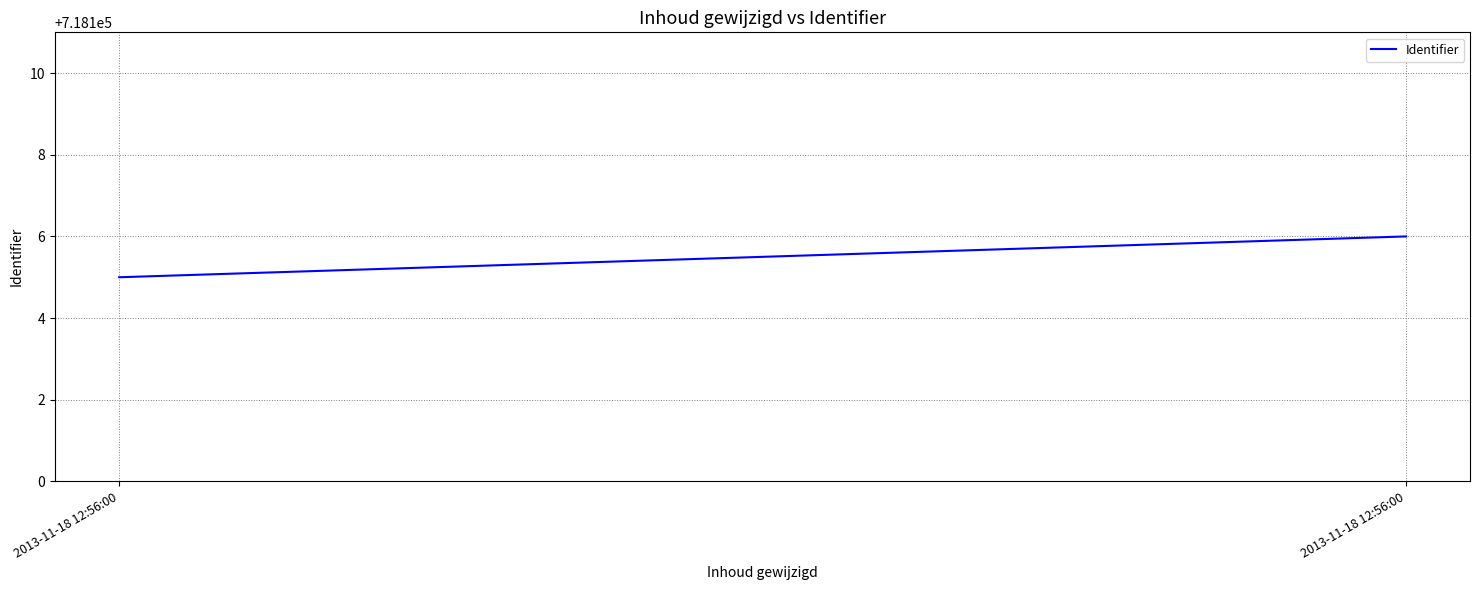

What is the minimum value shown in the chart?

718105